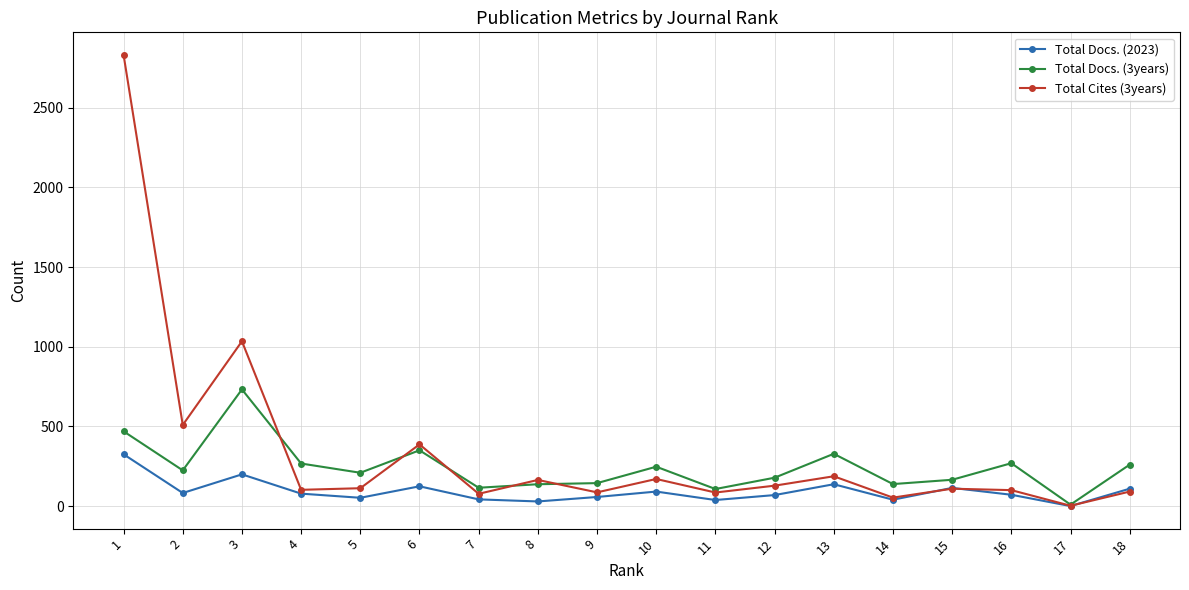

True or false: Total Cites (3years) has a value of 53 at 14.

True